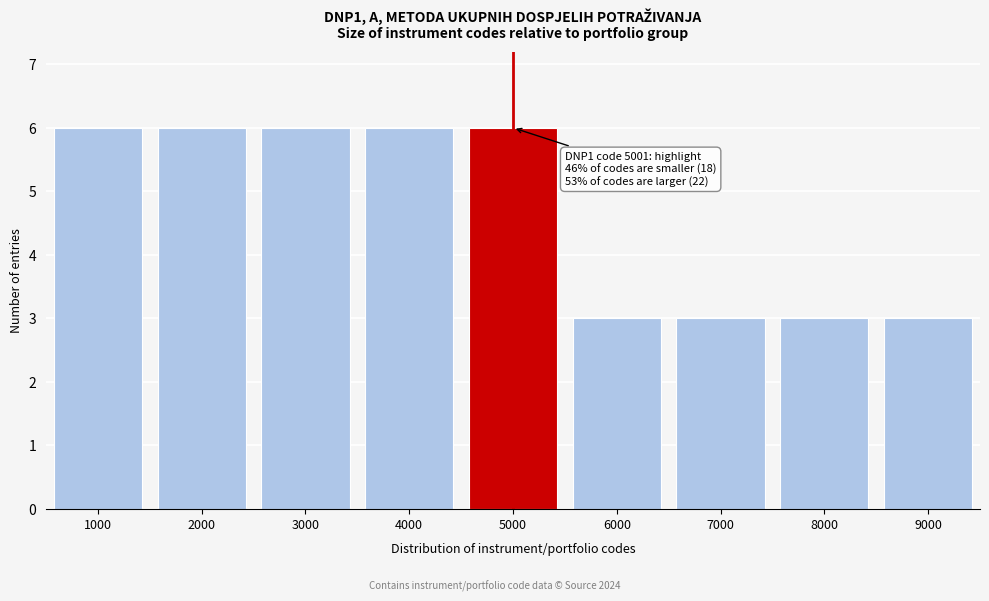

Reading left to right, extract all data points from this chart.

6	6	6	6	6	3	3	3	3